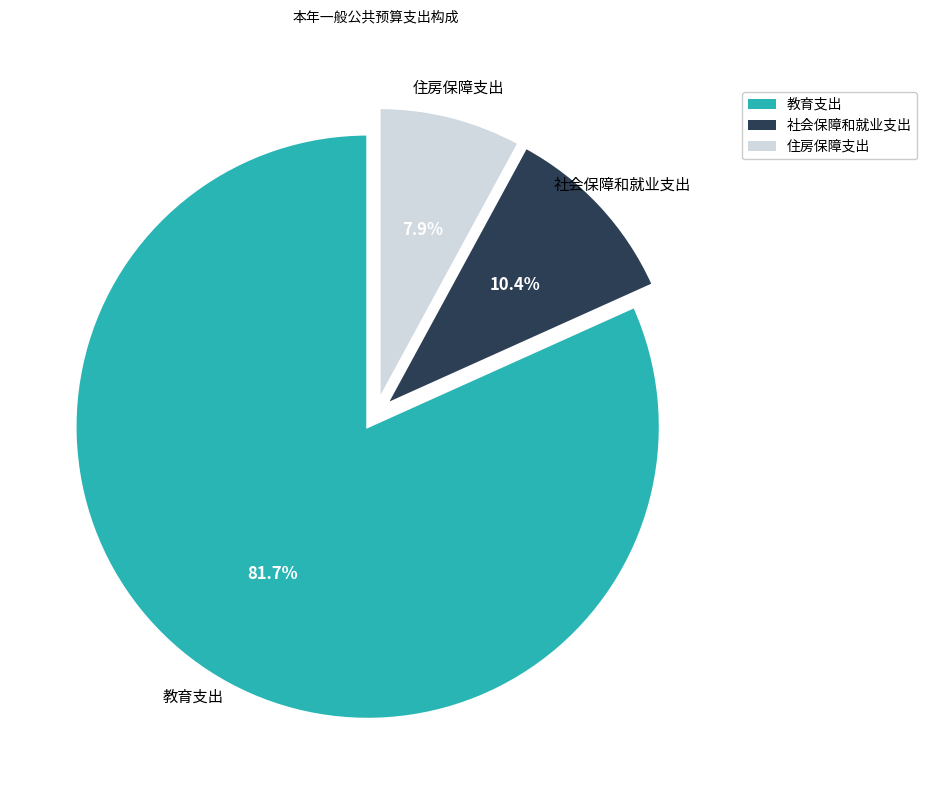

To the nearest percent, what is the difference between the largest and smallest slice percentages?

74%